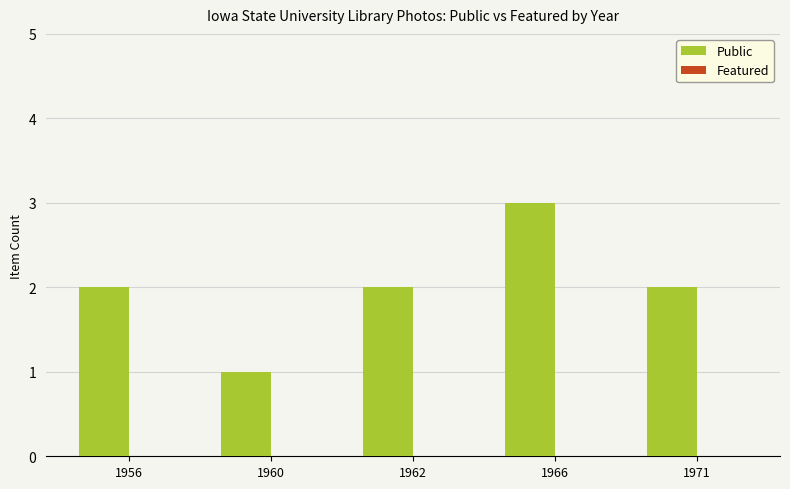

What is the sum of the values at 1960 and 1966?

4